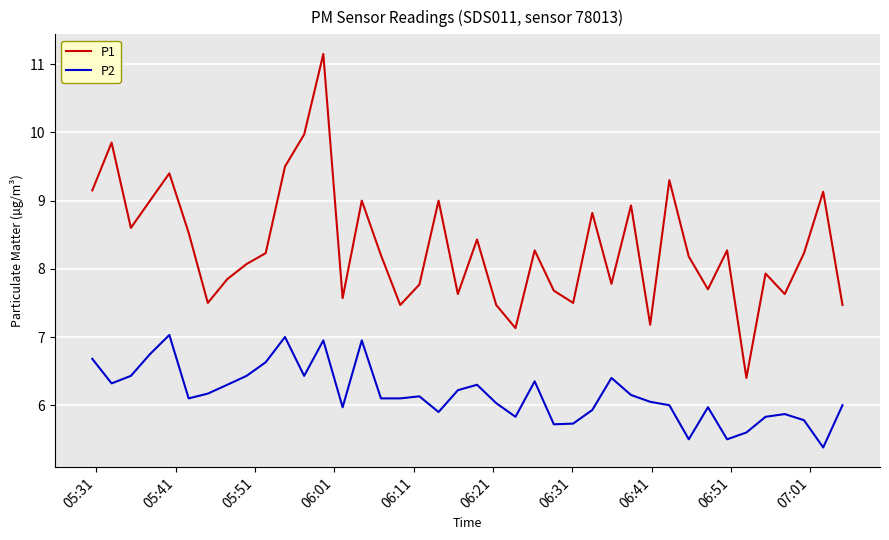

Does the chart display data point markers on the line(s)?

No